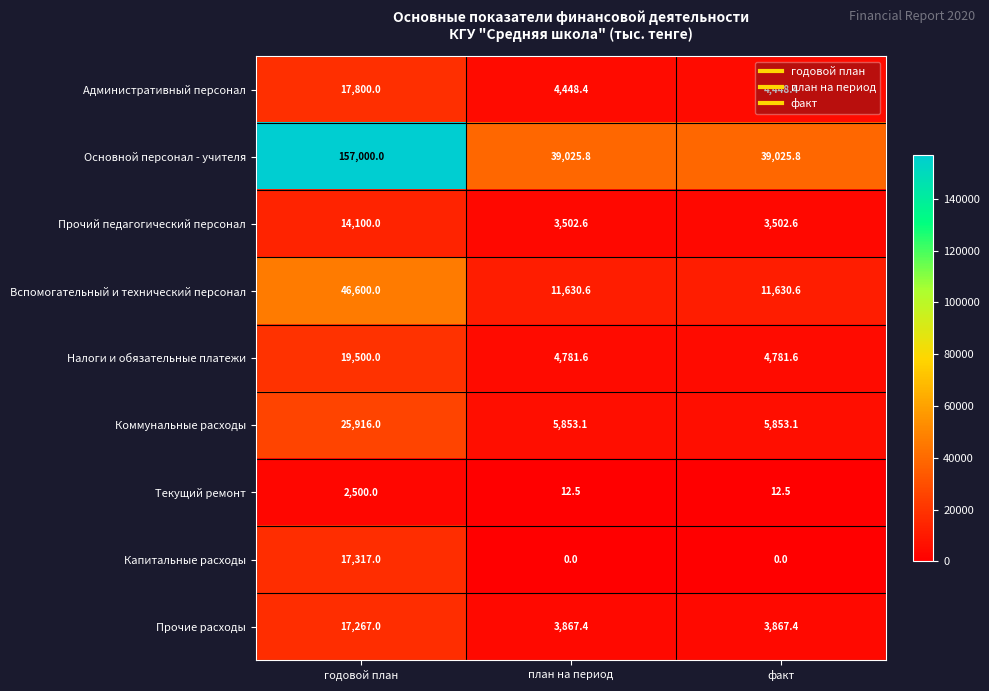

The value of Налоги и обязательные платежи at годовой план is 26357.2. True or false?

False